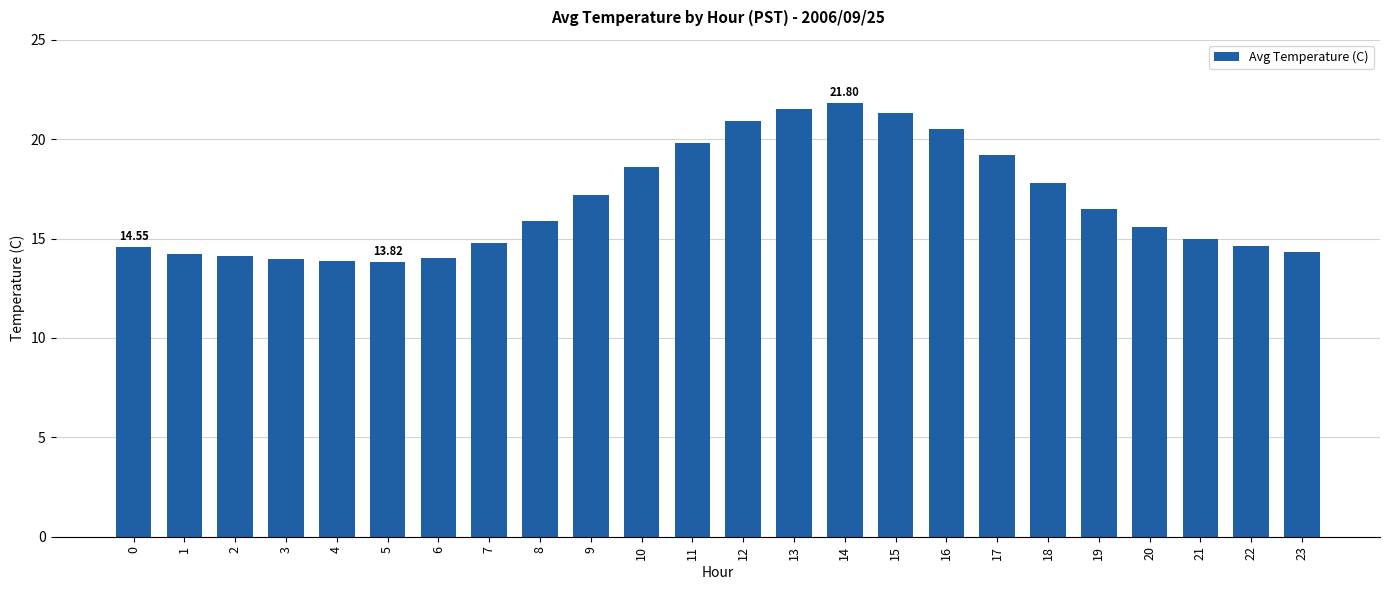

Count the number of data series in this chart.

1